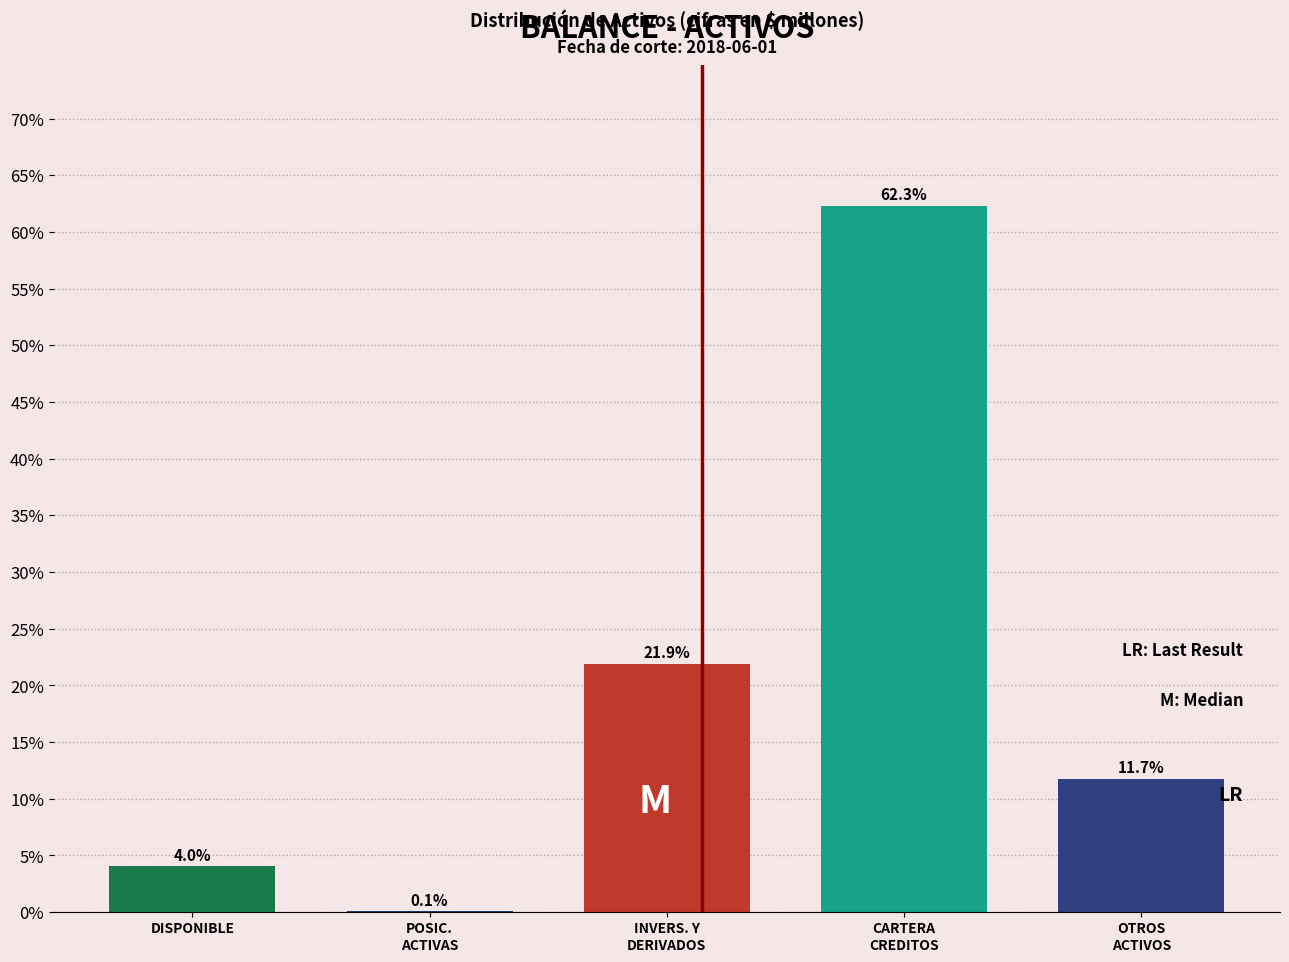

True or false: the data shows 1.6 at DISPONIBLE.

False